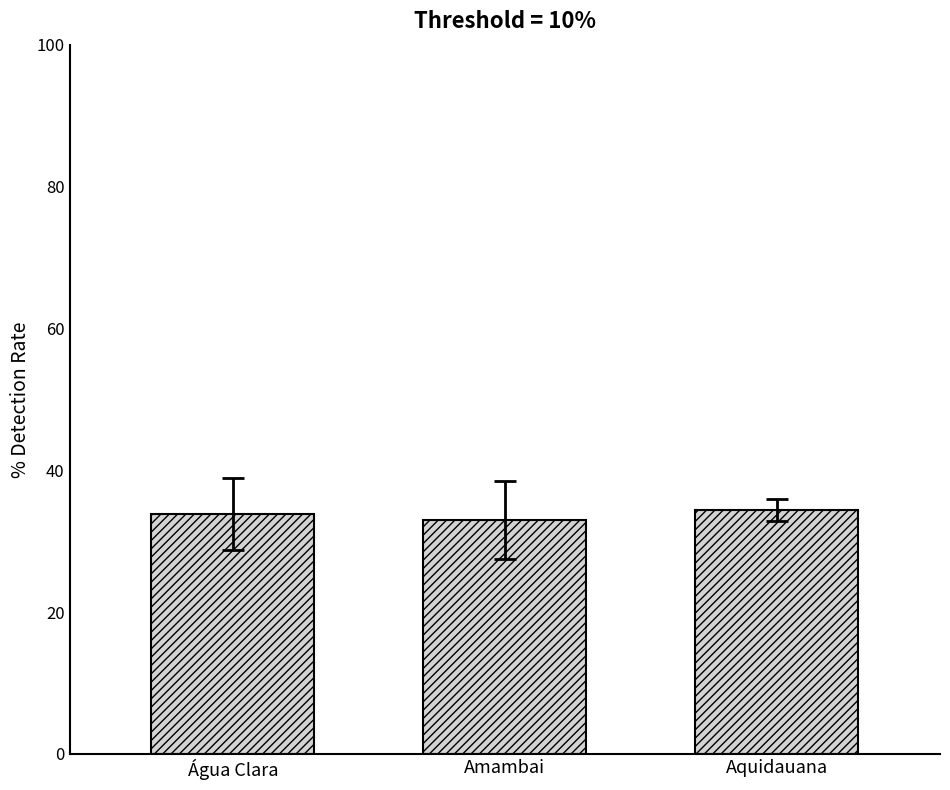

What is the greatest value displayed?

34.4